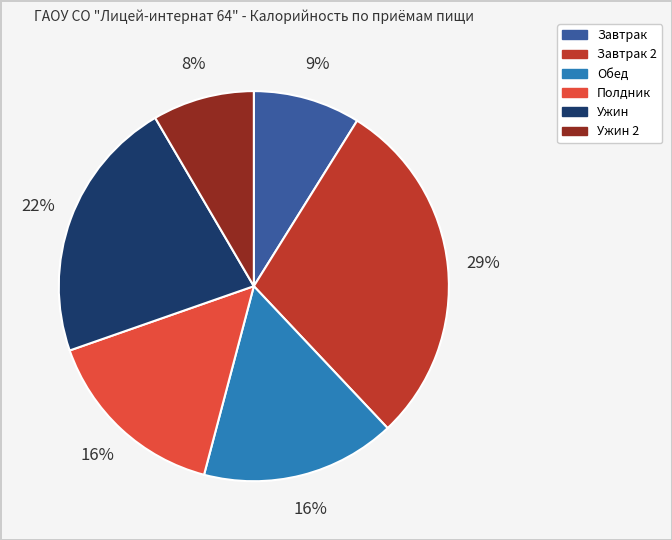

How many slices are in this pie chart?

6